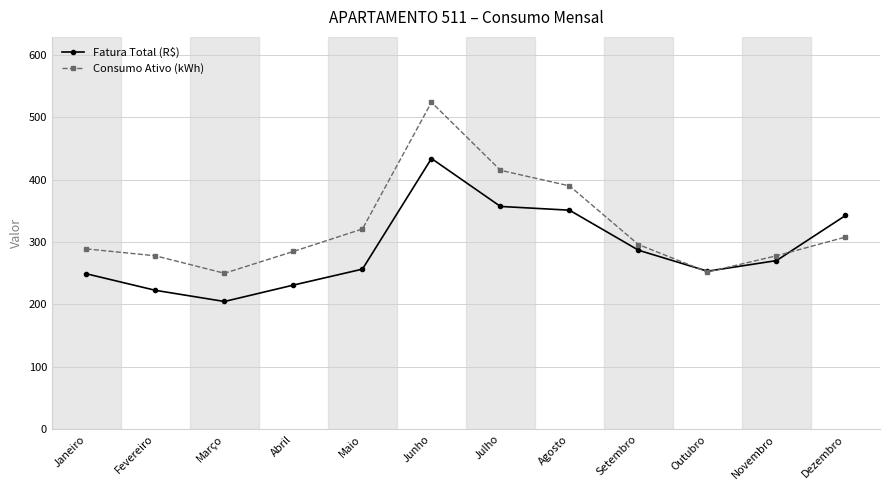

At which category does Consumo Ativo (kWh) reach its first local valley?

Março